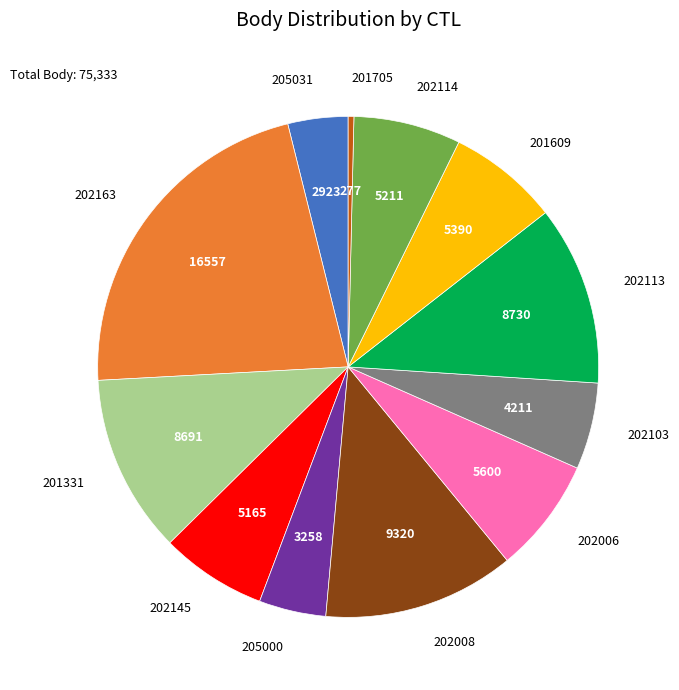

How many slices are in this pie chart?

12